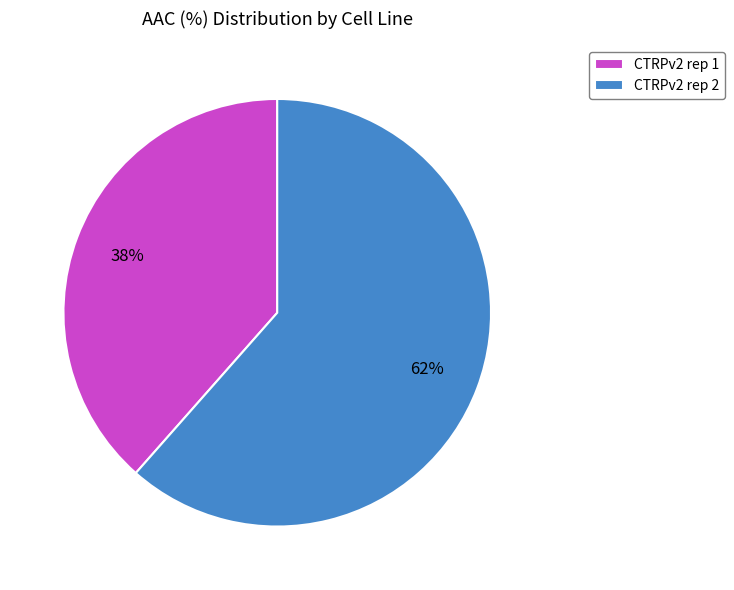

Between CTRPv2 rep 2 and CTRPv2 rep 1, which is larger?

CTRPv2 rep 2